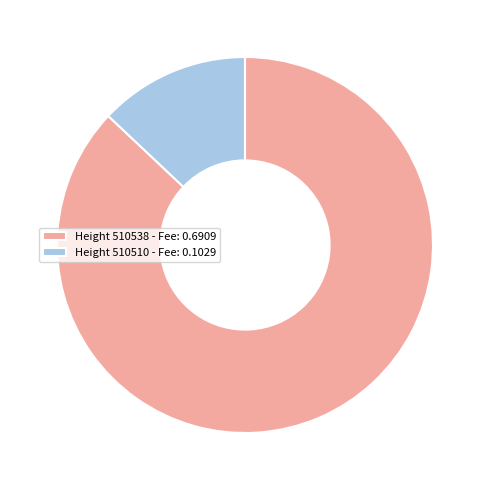

Which slice is the largest?

Height 510538 - Fee: 0.6909